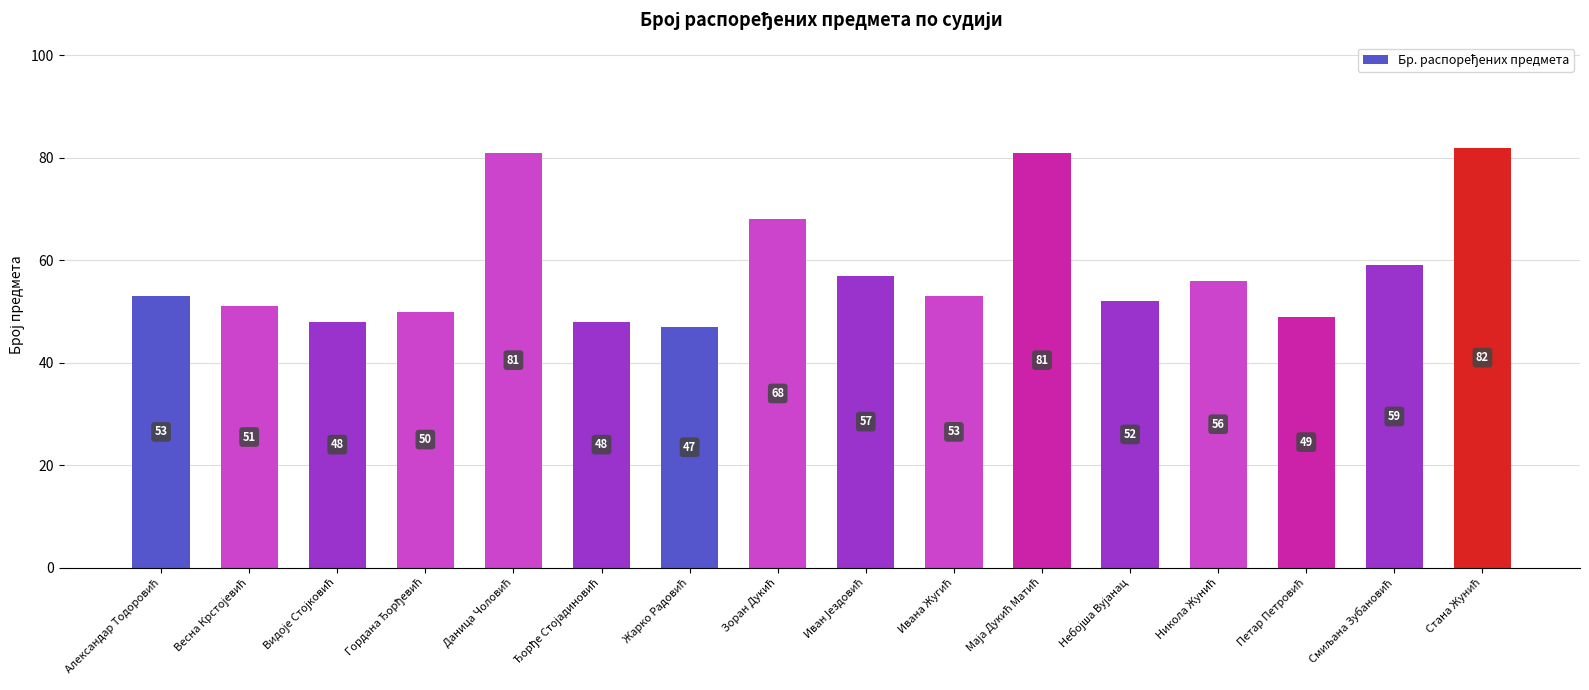

What is the value of the 1st bar from the left?

53